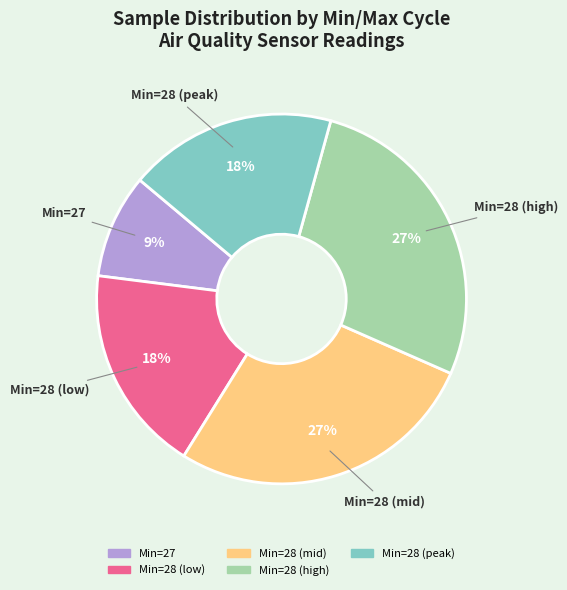

To the nearest percent, what is the difference between the largest and smallest slice percentages?

18%